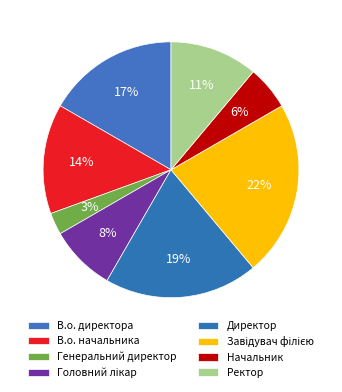

To the nearest percent, what percentage of the pie is Завідувач філією?

22%